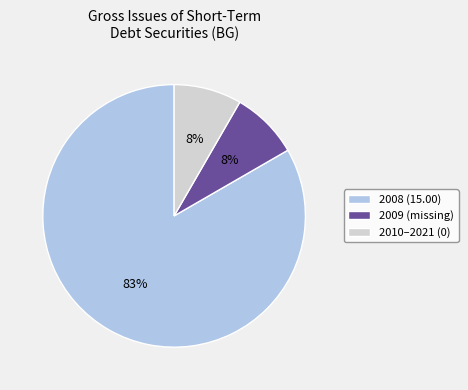

Does 2008 (15.00) represent more than half of the total?

Yes